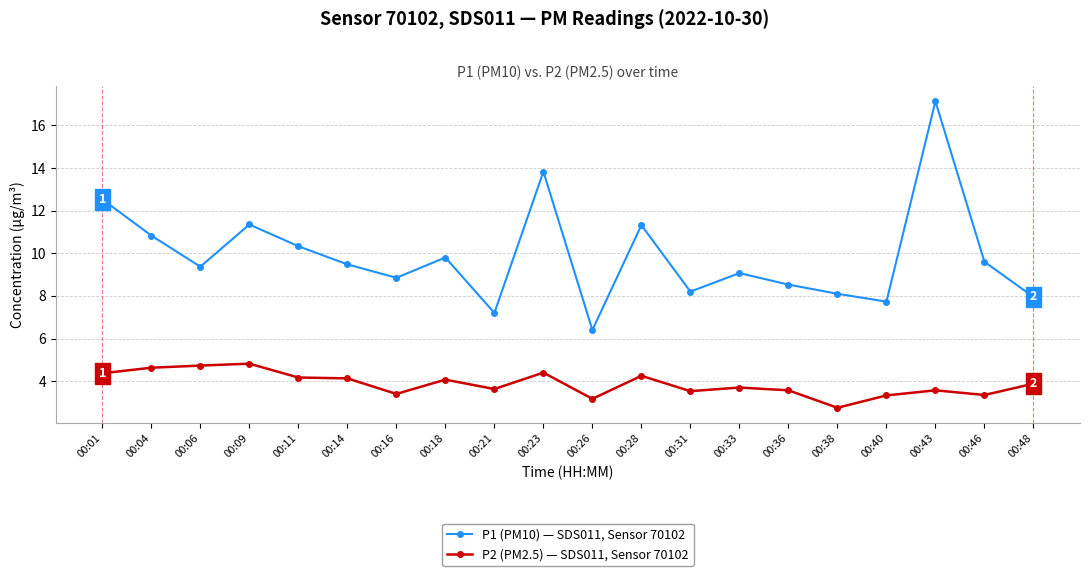

How many values in the P1 (PM10) — SDS011, Sensor 70102 series are below 9?

8